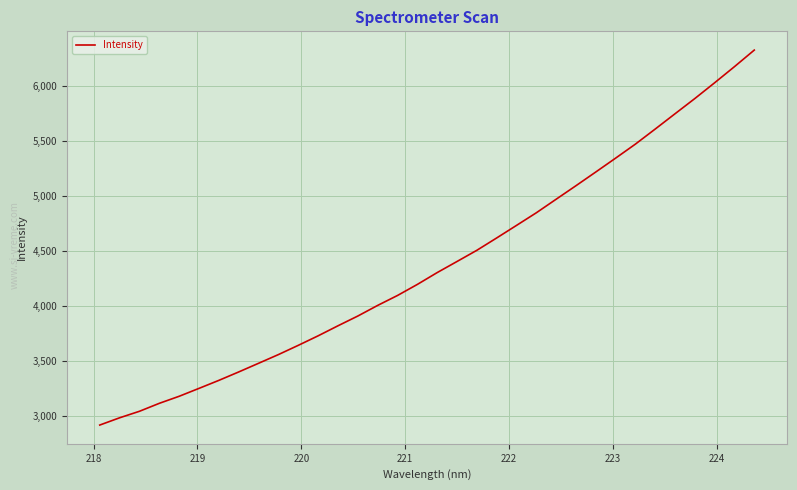

What is the greatest value displayed?

6327.9